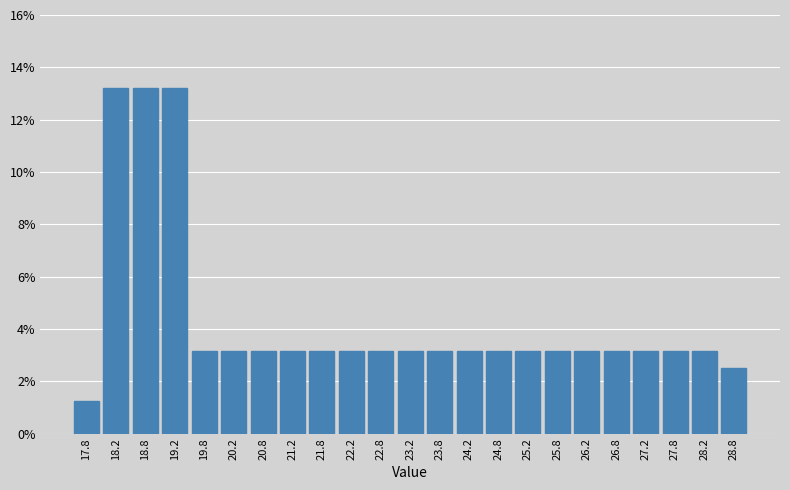

What is the height of the bar covering 26.5 to 27.0 on the x-axis? The values are not printed on the chart, so give them approximately, as read against the axis.

3.2